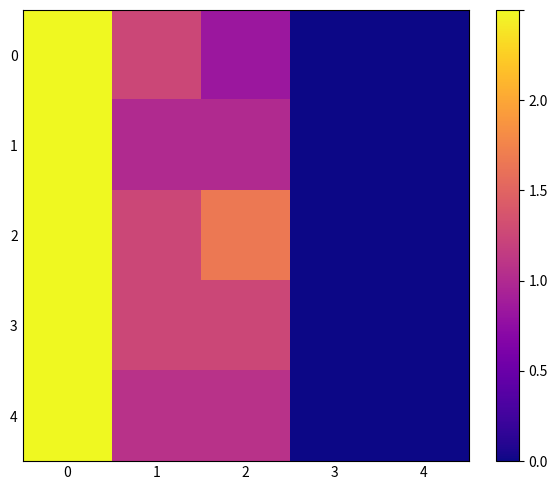

Rank the series at 0 from highest to lowest value.

0, 1, 2, 3, 4